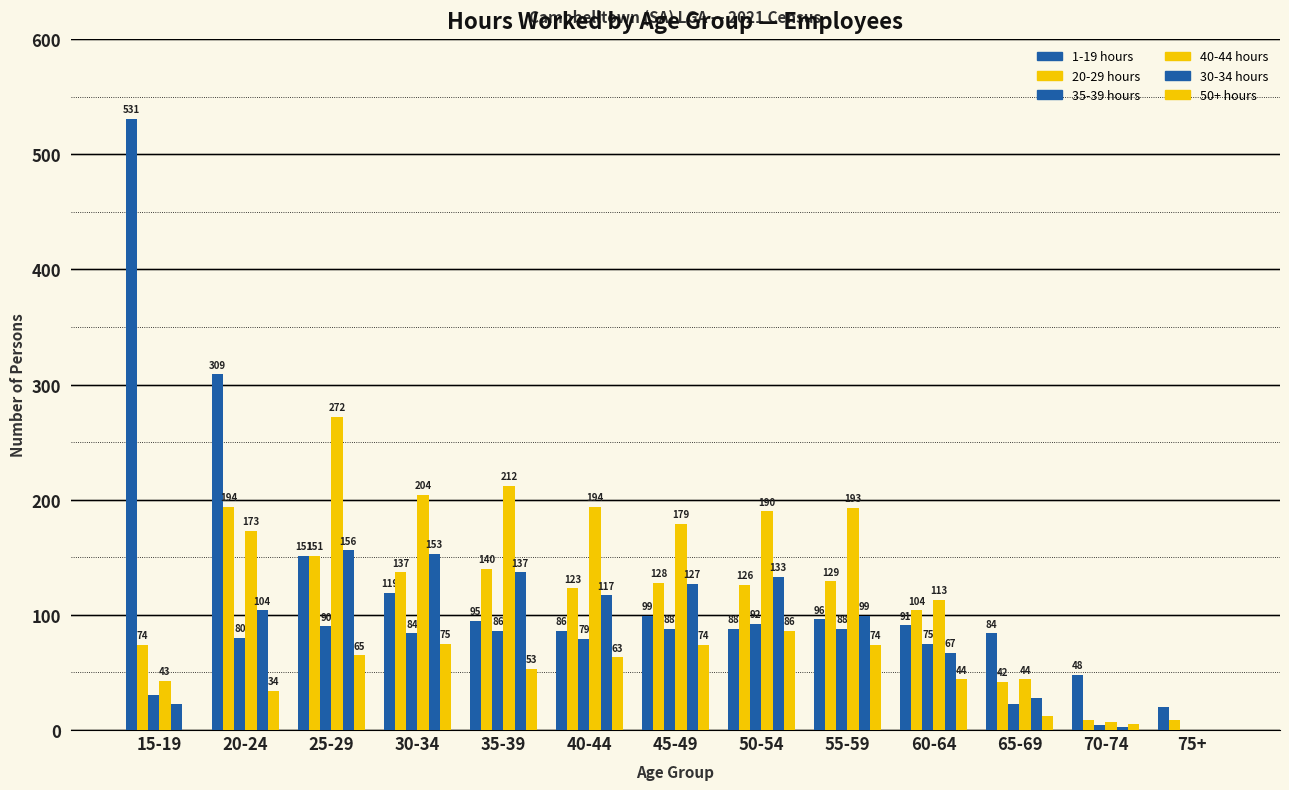

Count the number of categories in the chart.

13